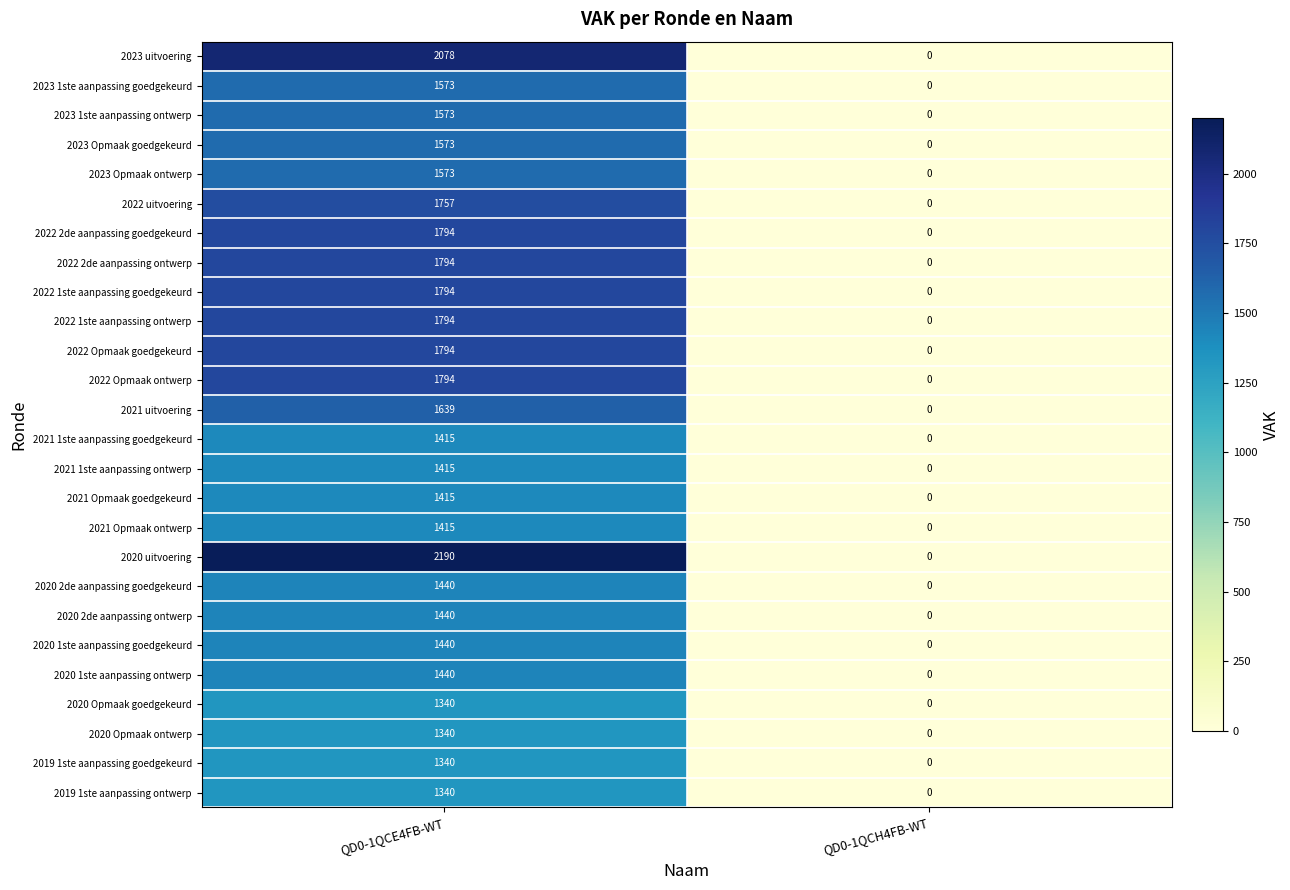

Which series has the widest spread of values?

2020 uitvoering